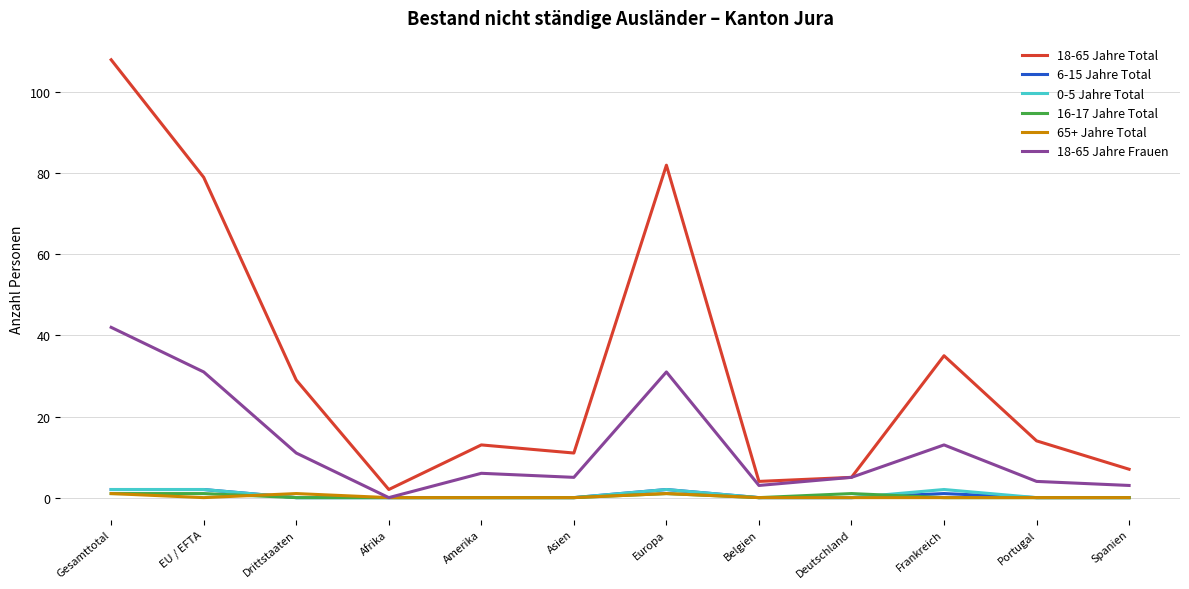

What are all the series names shown in the legend?

18-65 Jahre Total, 6-15 Jahre Total, 0-5 Jahre Total, 16-17 Jahre Total, 65+ Jahre Total, 18-65 Jahre Frauen